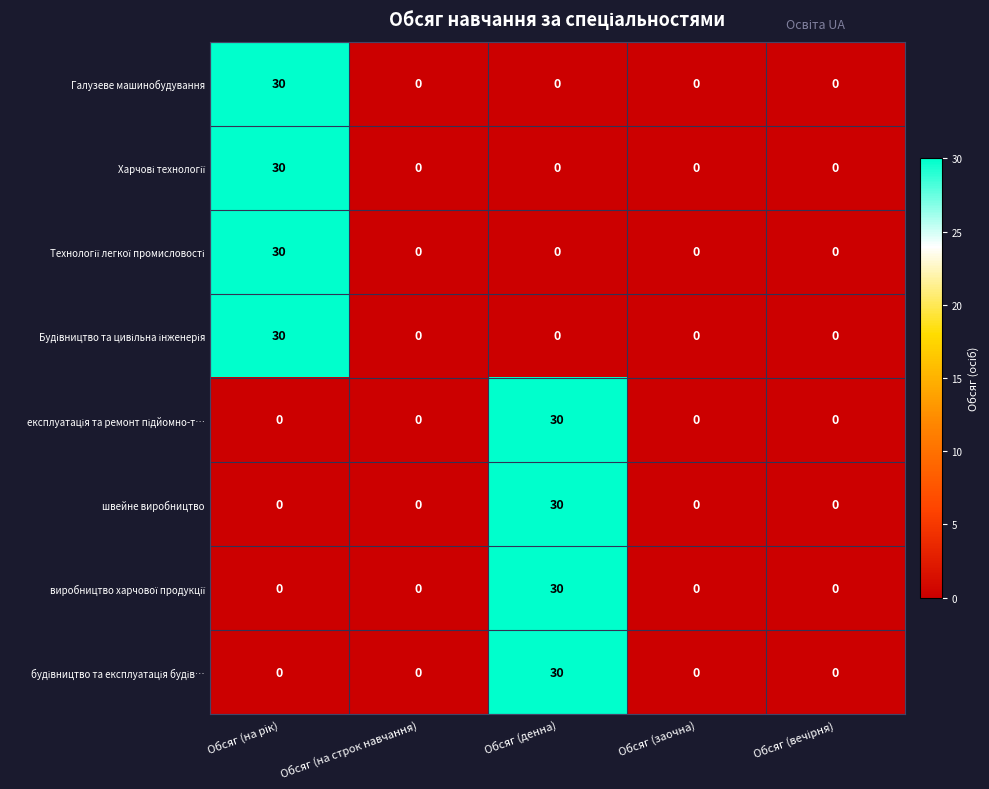

What is the sum of all Галузеве машинобудування values?

30